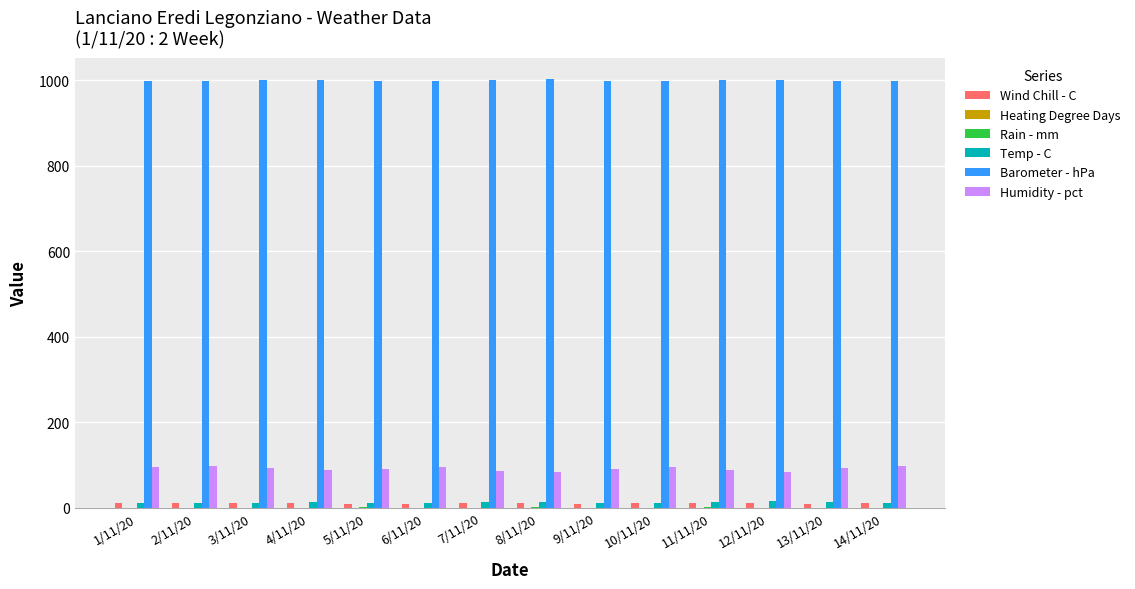

Is the value of Temp - C at 2/11/20 greater than the value of Humidity - pct at 8/11/20?

No